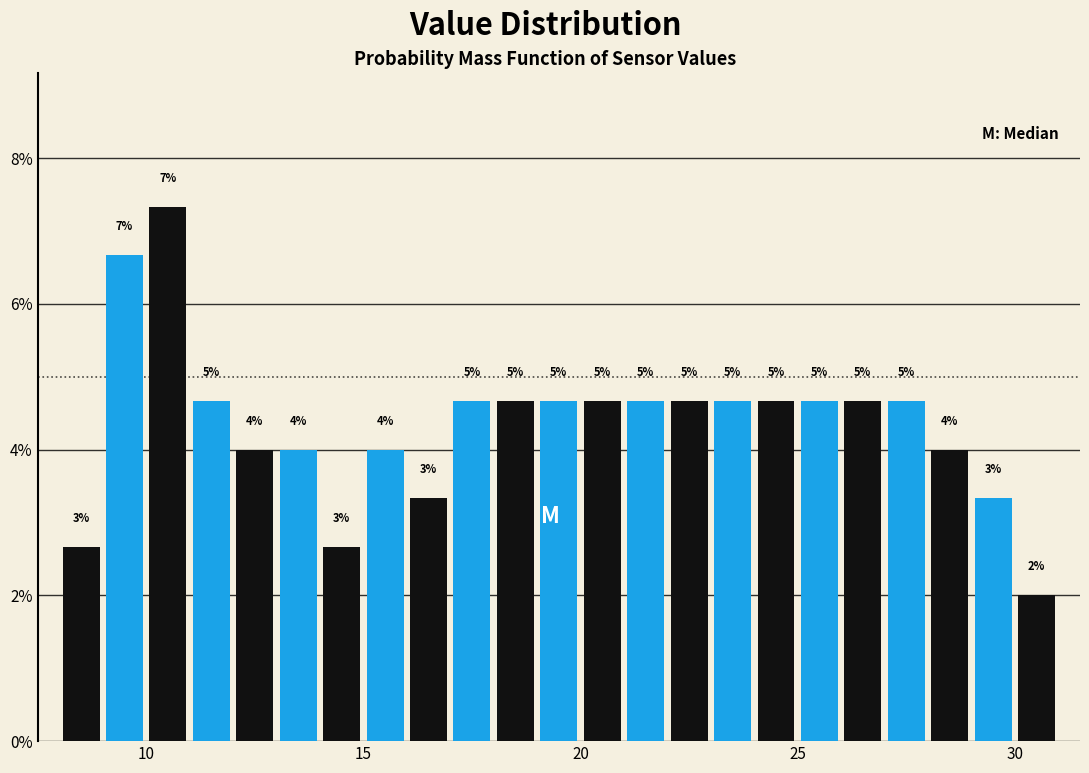

Read against the x-axis, roughly where is the centre of the tallest bar?

10.5